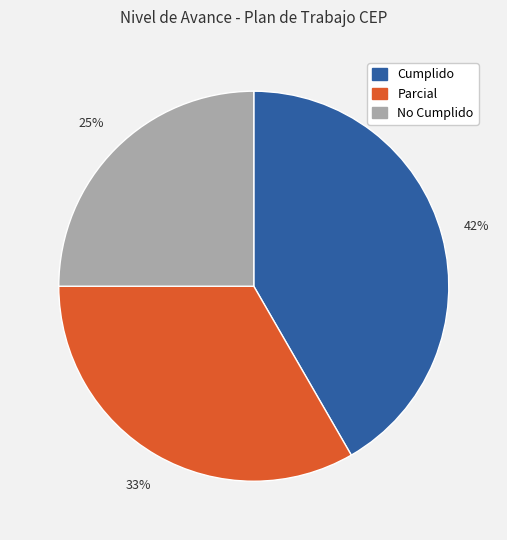

Is the sum of No Cumplido and Parcial greater than half?

Yes